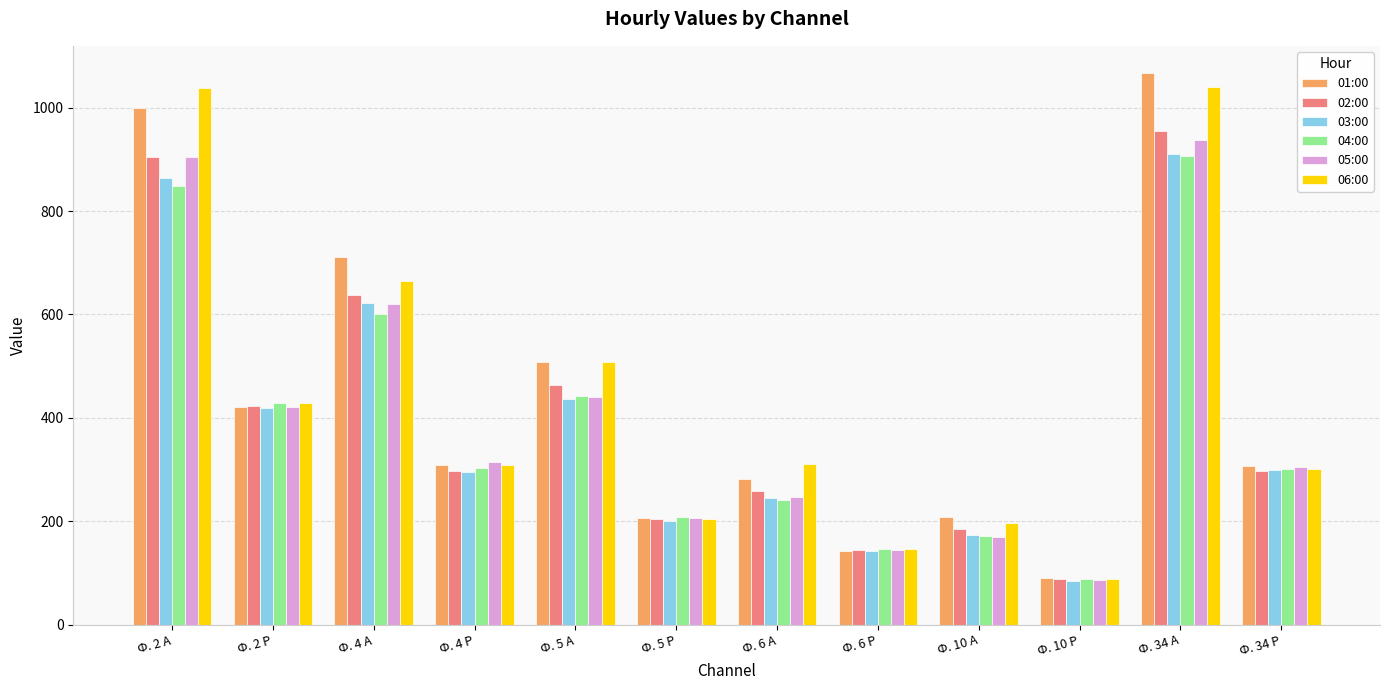

How many bars are there in each group?

6